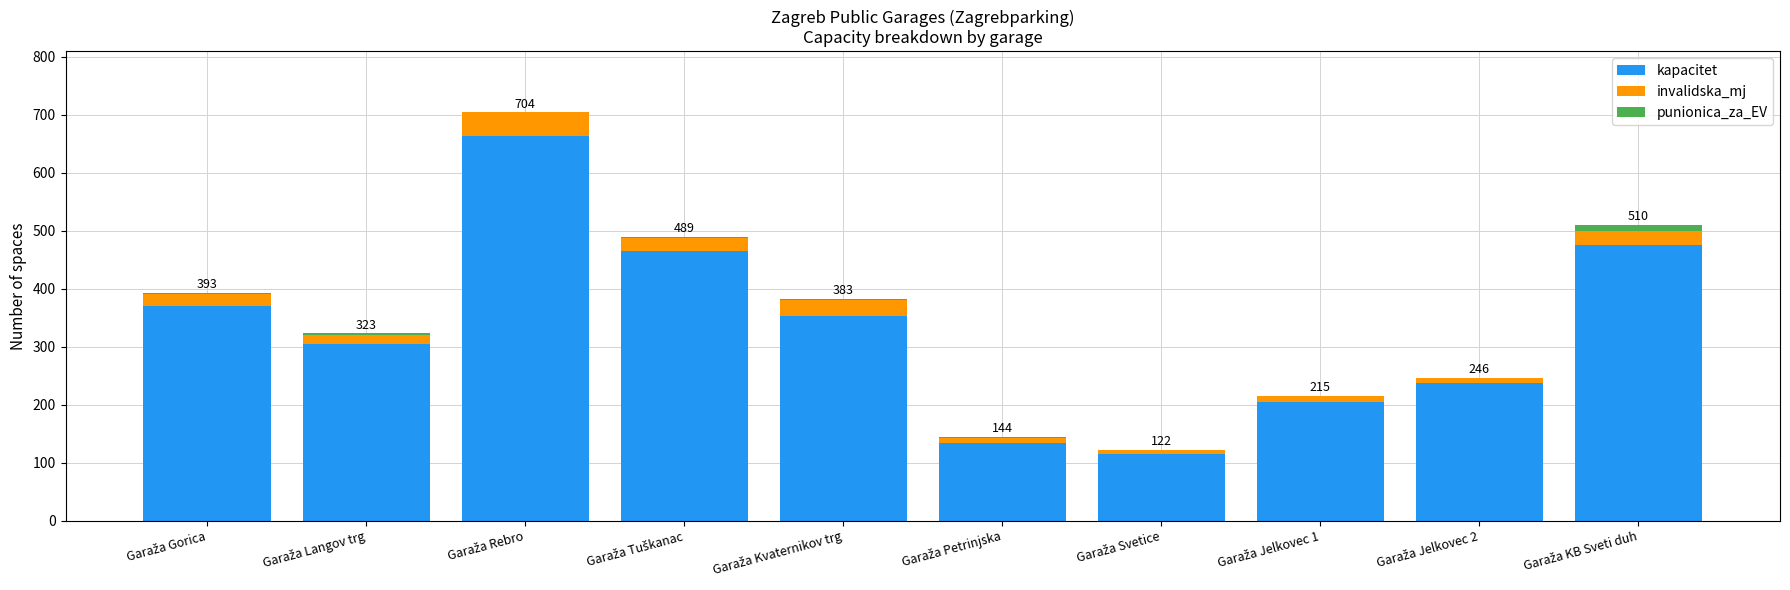

What is the maximum value for kapacitet?

664